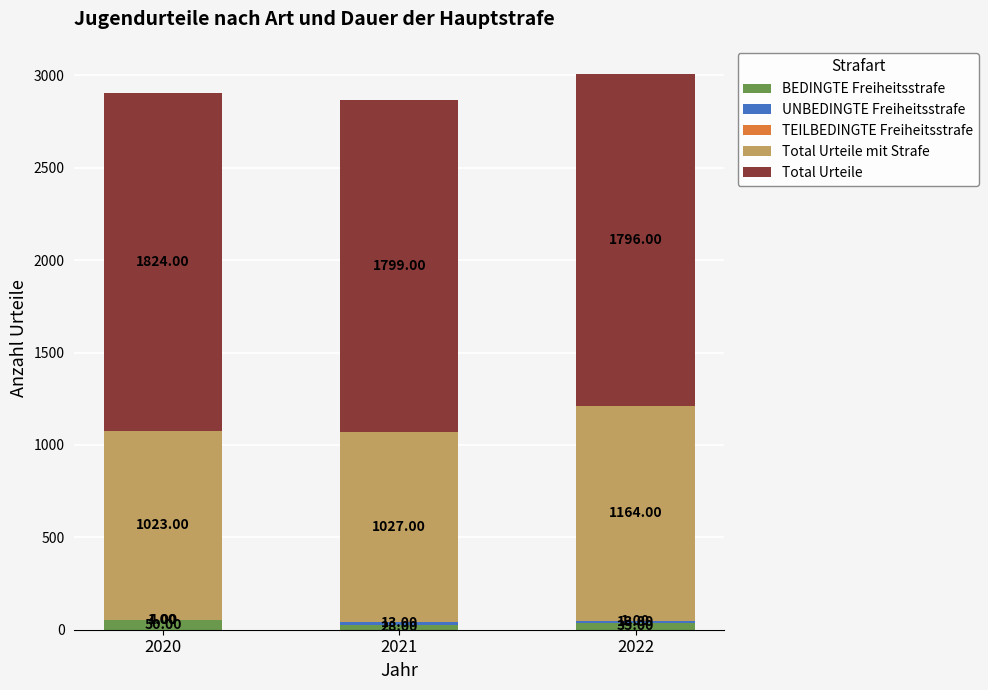

What is the sum of the BEDINGTE Freiheitsstrafe values at 2022 and 2021?

63